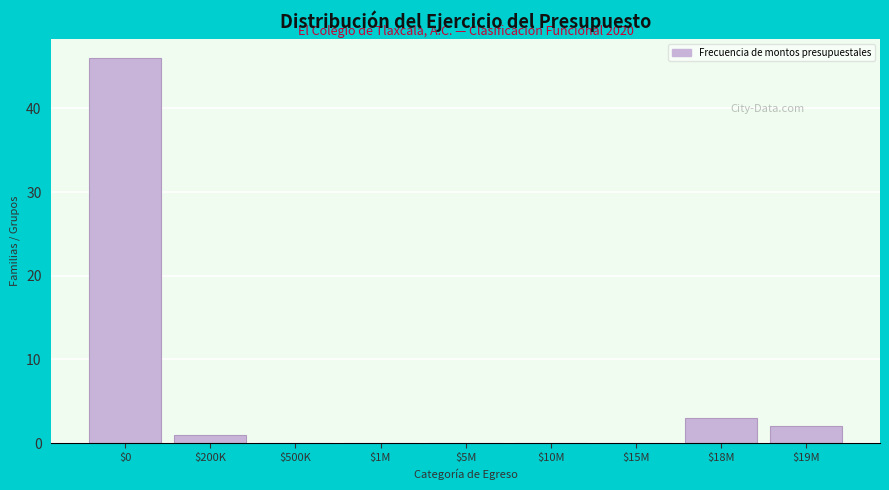

The chart shows a value of 0 at $10M. True or false?

True